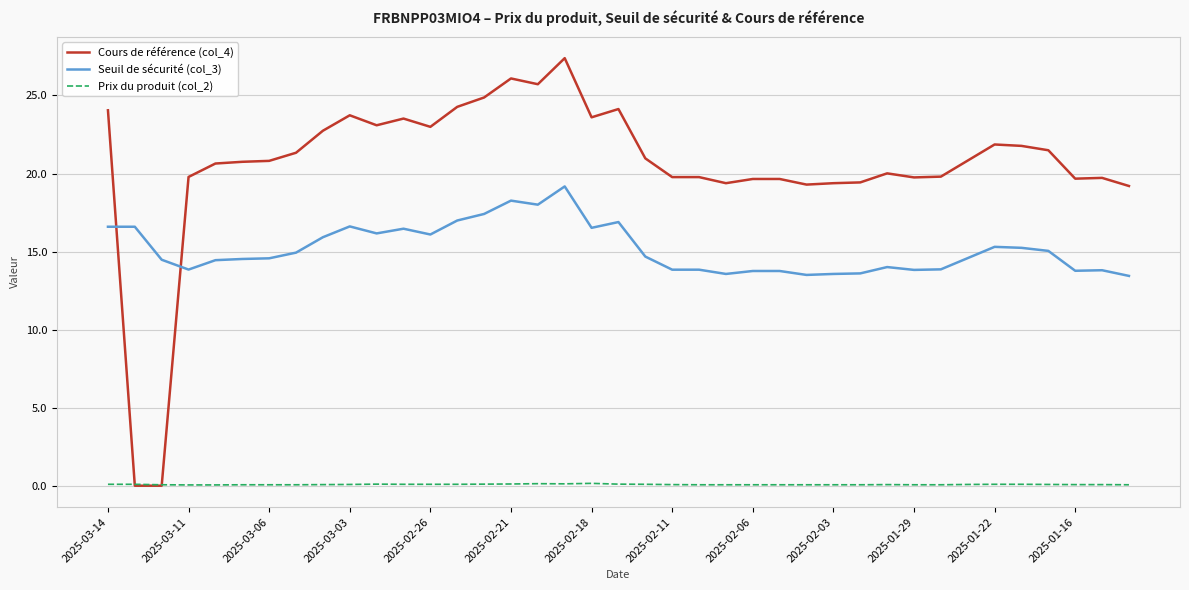

List the series in order of their peak value, highest first.

Cours de référence (col_4), Seuil de sécurité (col_3), Prix du produit (col_2)